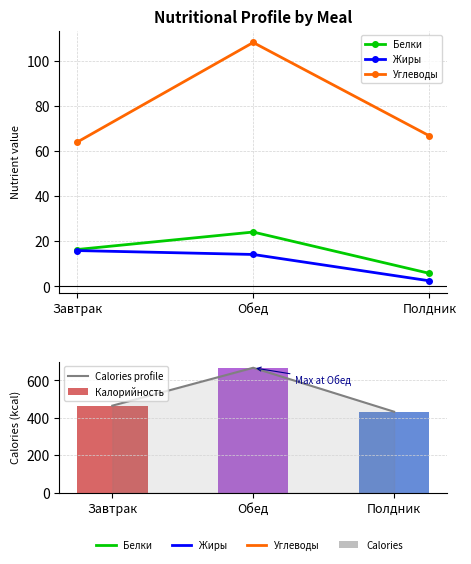

Rank the categories by Калорийность value from lowest to highest.

Полдник, Завтрак, Обед